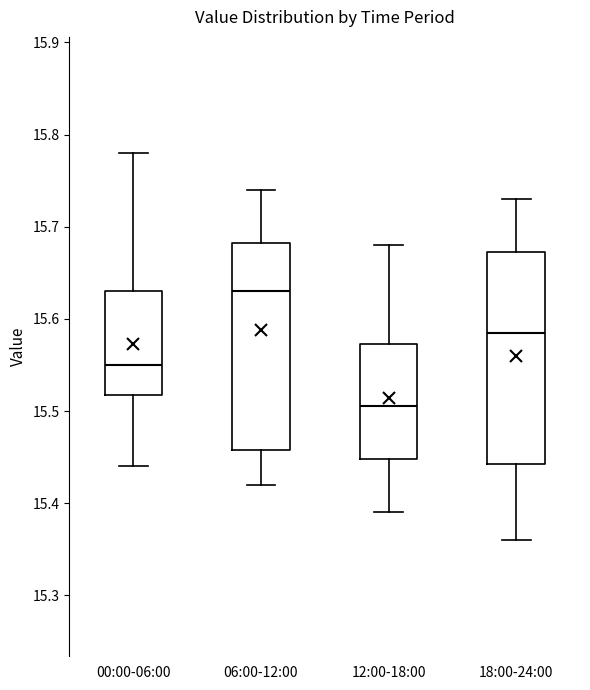

Where does the upper whisker of the box for 18:00-24:00 end on the y-axis? The values are not printed on the chart, so give them approximately, as read against the axis.

15.73